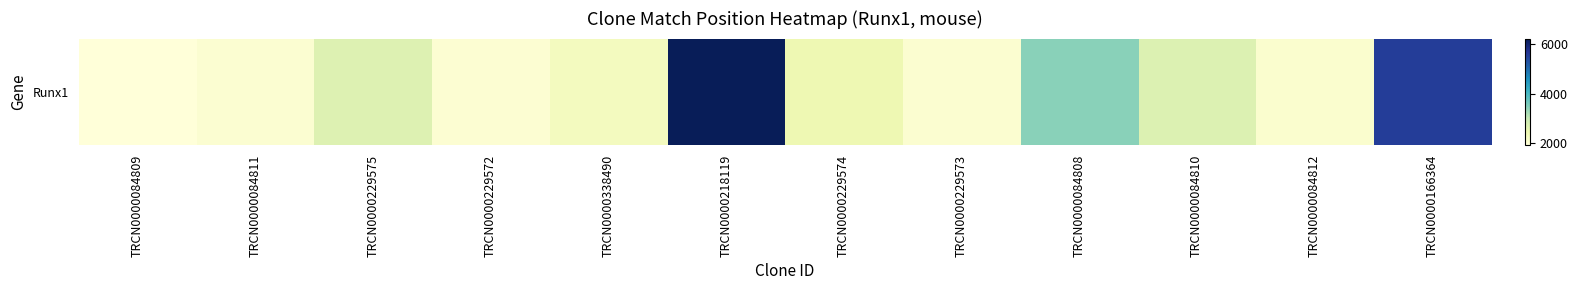

Which category has the highest value across all series?

TRCN0000218119